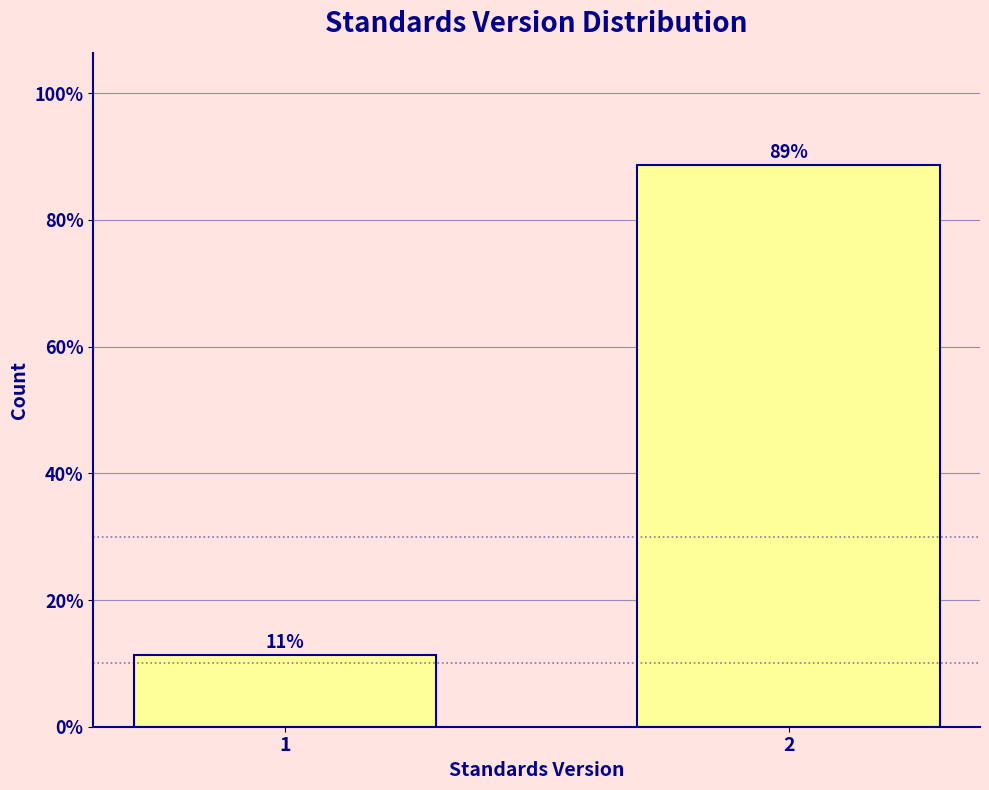

List the labels in order of value, smallest first.

1, 2